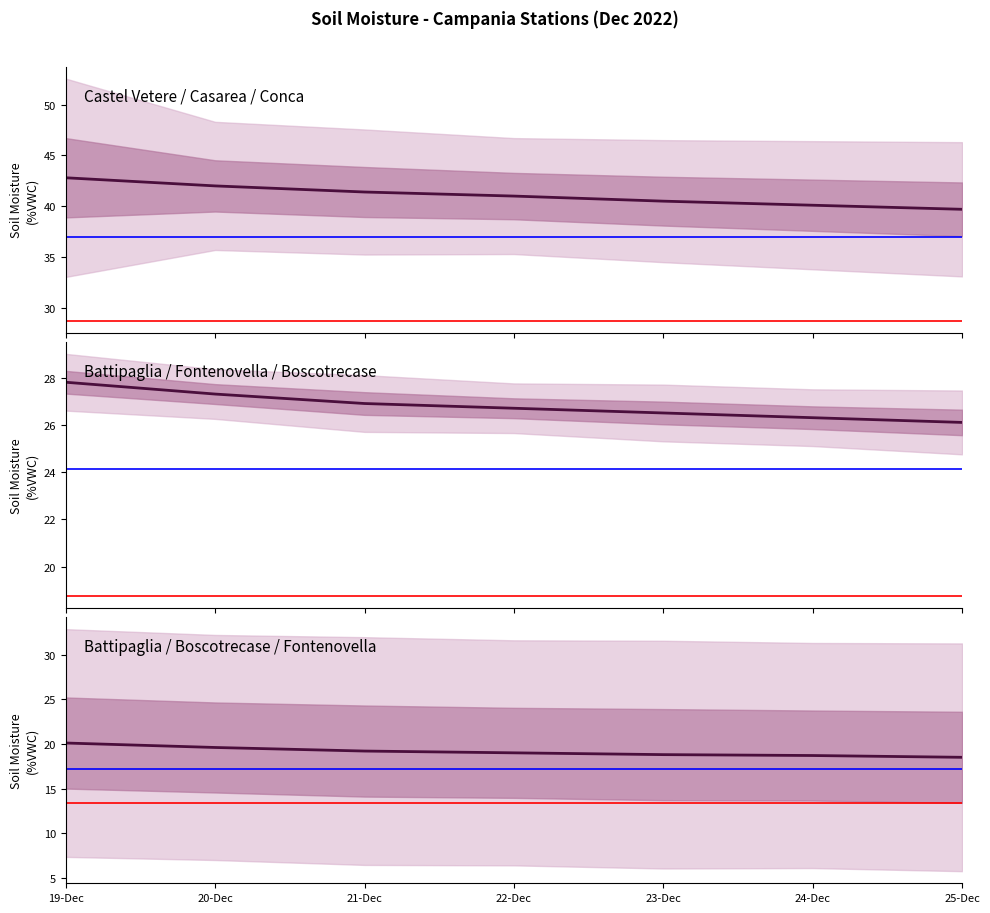

What is the value of the Battipaglia 46 point at the 4th from the left?

19.0